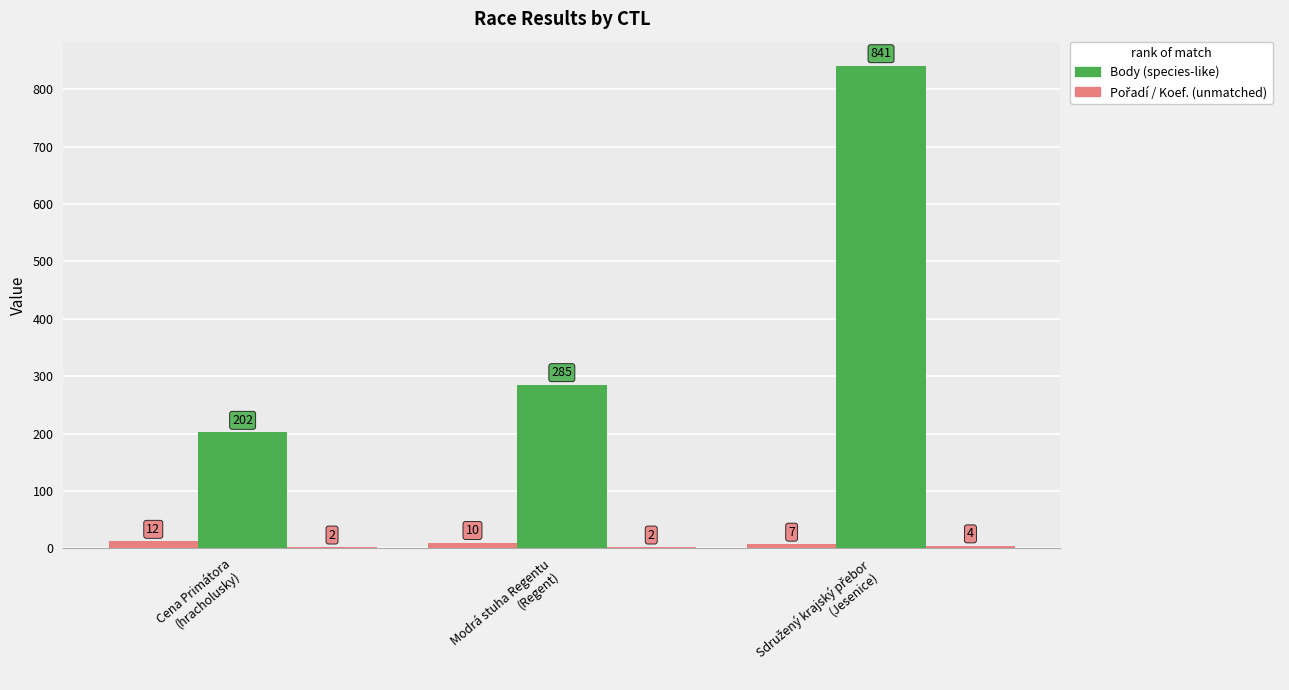

The Pořadí series shows 4 at Sdružený krajský přebor
(Jesenice). True or false?

False